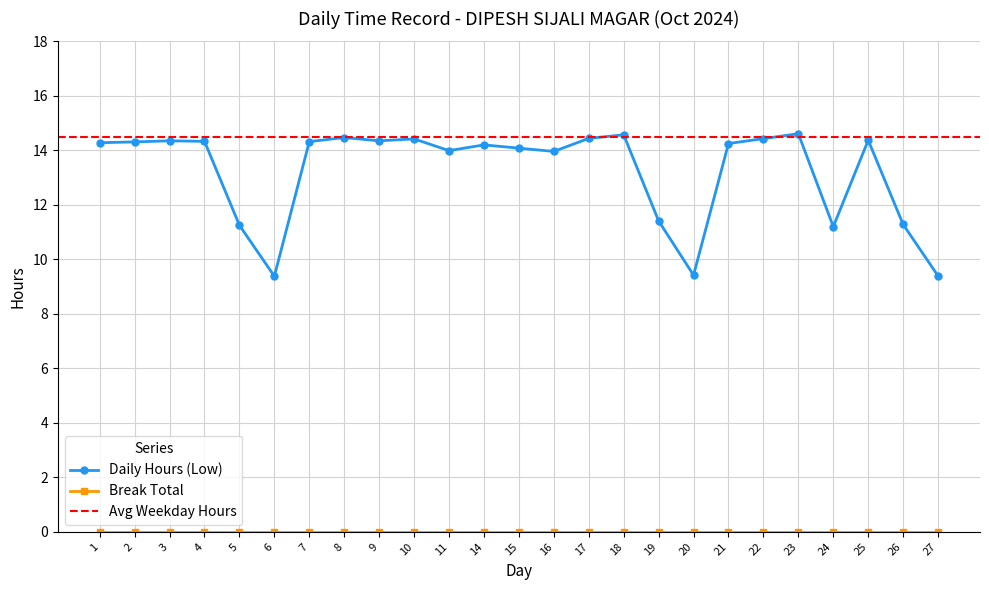

What is the value of the 4th point from the left?

14.3